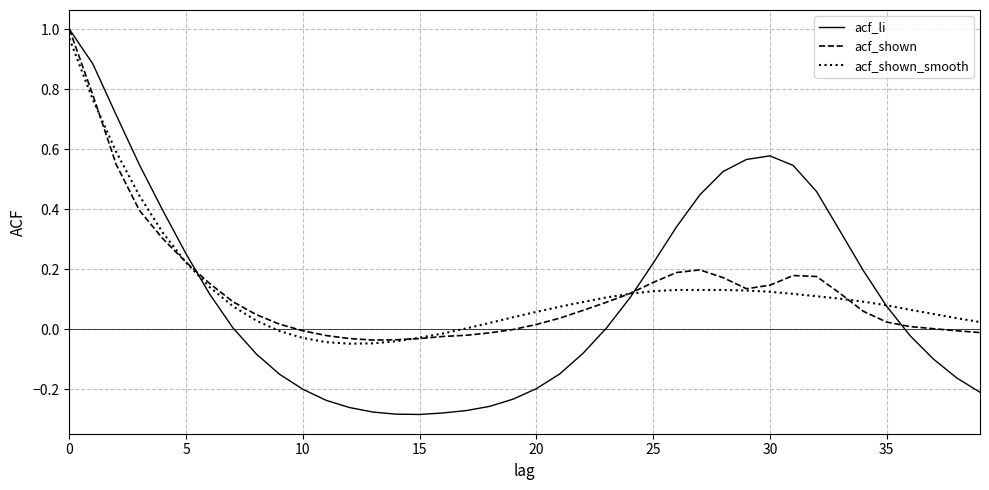

Which series has the widest spread of values?

acf_li